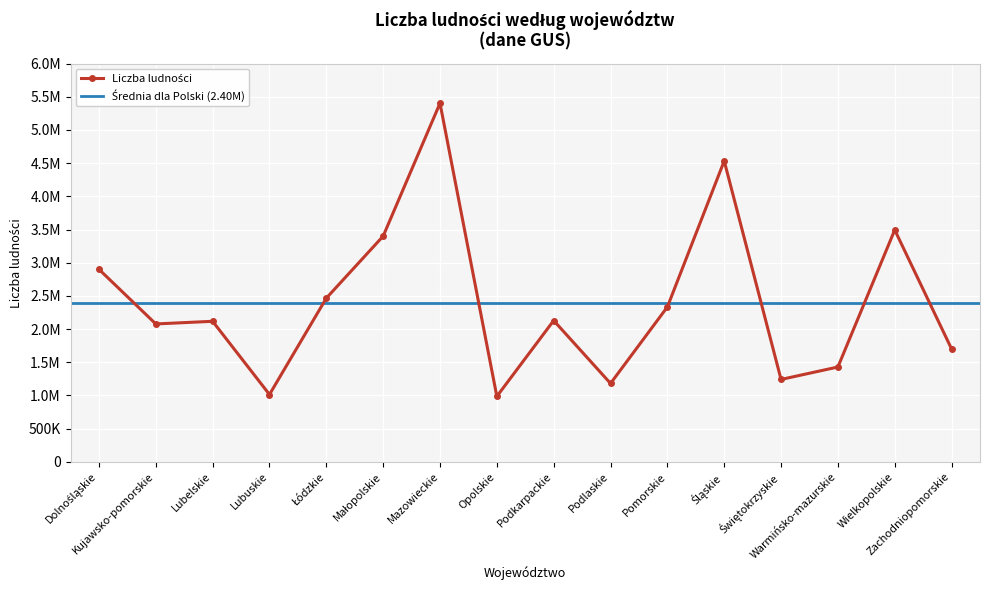

What is the label of the 11th point from the right?

Małopolskie